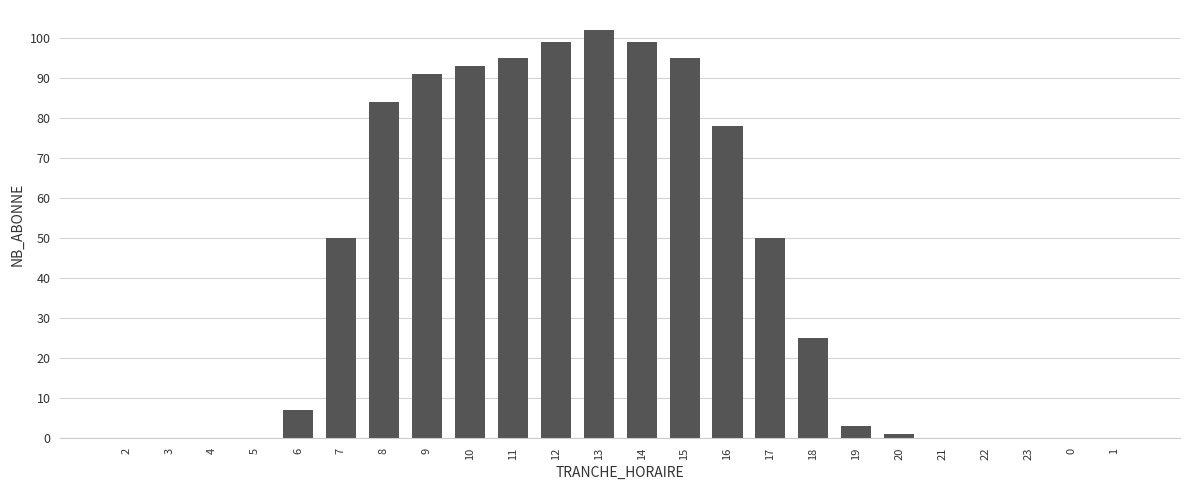

The value at 11 is 95. True or false?

True